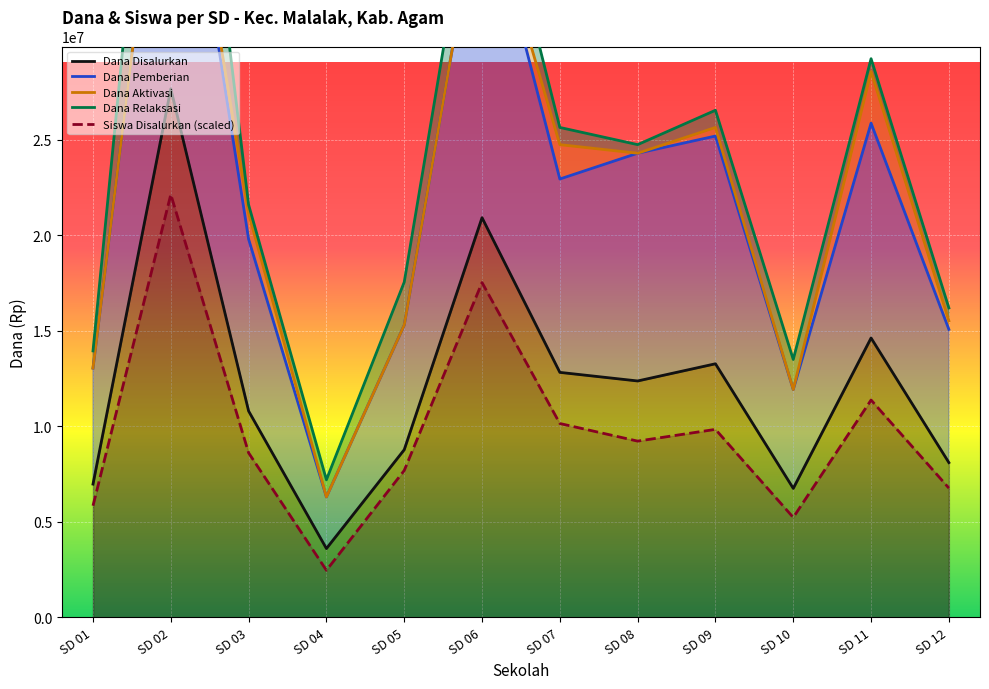

What is the minimum value shown in the chart?

2460000